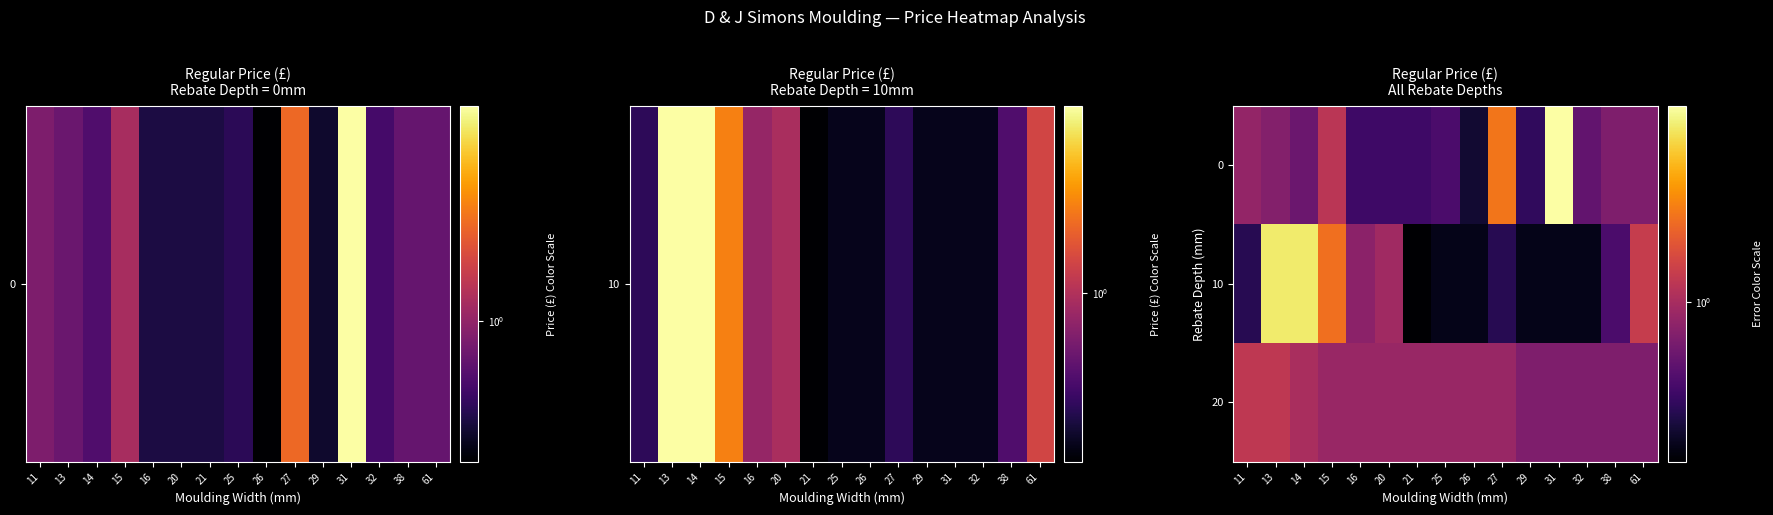

Reading left to right, extract all data points from this chart.

0: 11=0.9	13=0.8	14=0.7	15=1.1	16=0.6	20=0.6	21=0.6	25=0.6	26=0.4	27=1.8	29=0.5	31=3.5	32=0.7	38=0.8	61=0.8
10: 11=0.5	13=3.1	14=3.1	15=1.7	16=0.9	20=1.0	21=0.4	25=0.4	26=0.4	27=0.5	29=0.4	31=0.4	32=0.4	38=0.6	61=1.2
20: 11=1.1	13=1.1	14=1.0	15=0.9	16=0.9	20=0.9	21=0.9	25=0.9	26=0.9	27=0.9	29=0.8	31=0.8	32=0.8	38=0.8	61=0.8